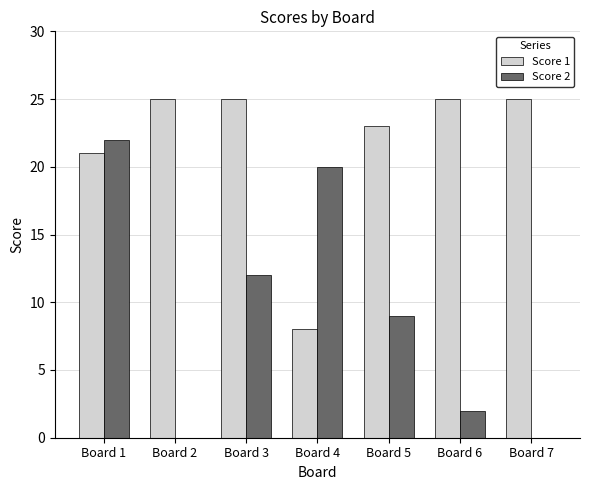

What is the greatest value displayed?

25